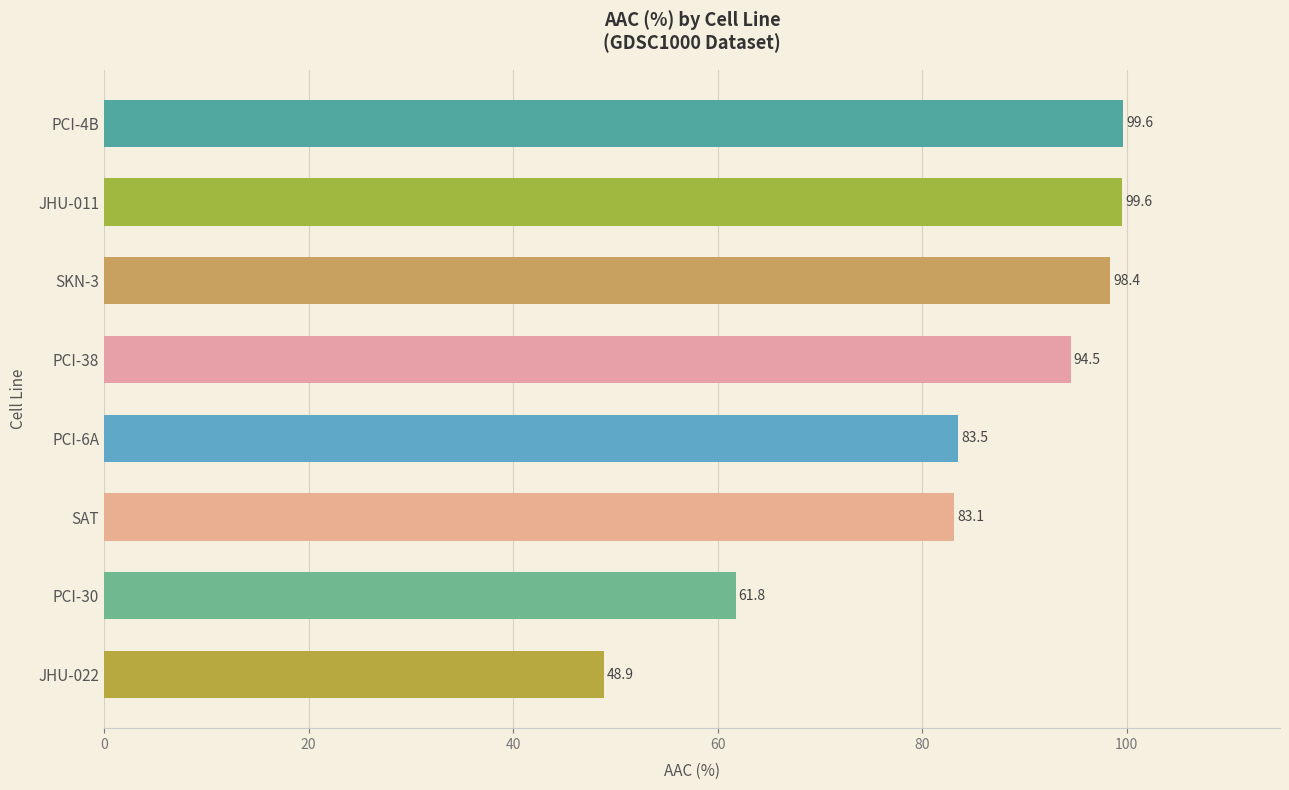

How many distinct data groups are displayed?

1